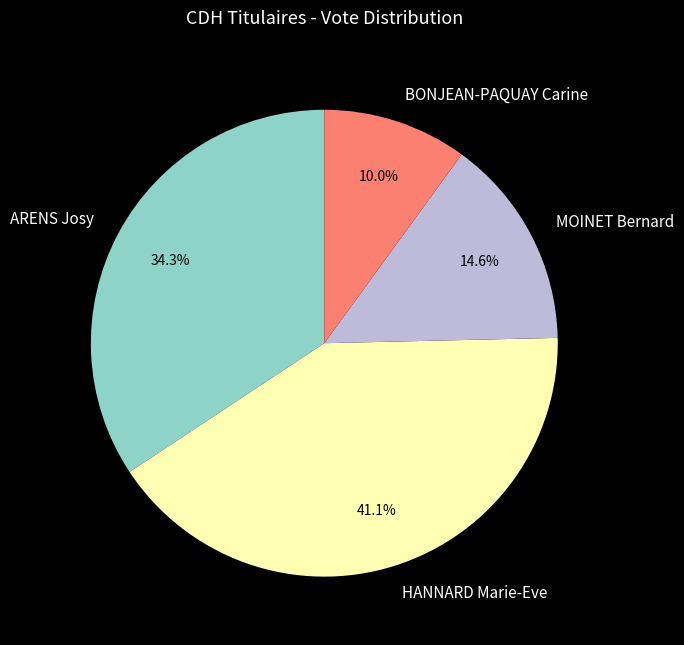

What is the largest slice in the pie chart?

HANNARD Marie-Eve